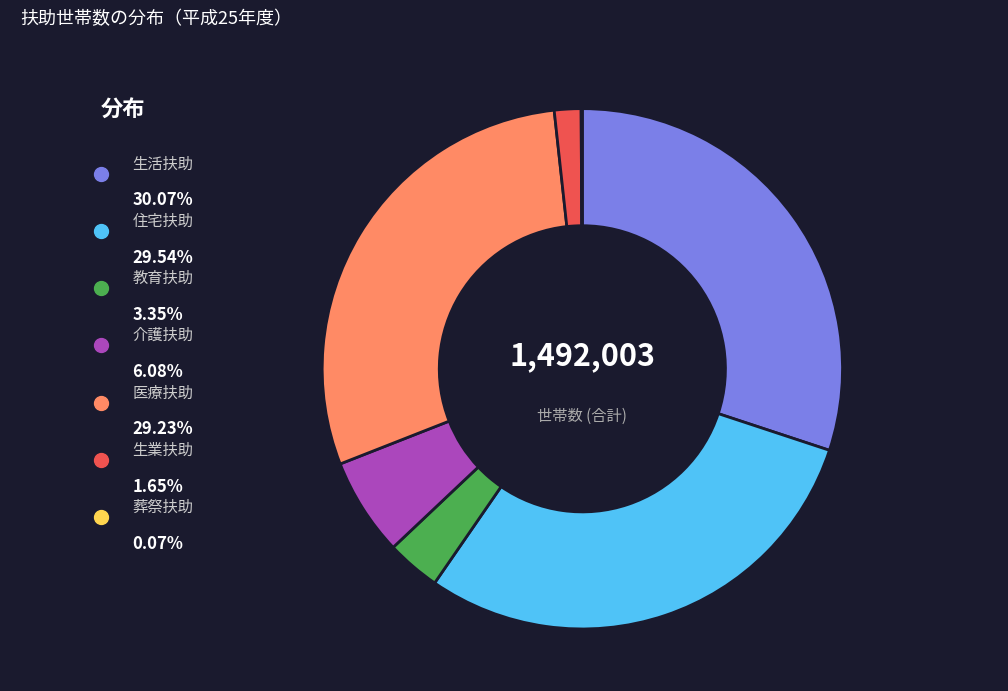

How many segments does this pie chart have?

7